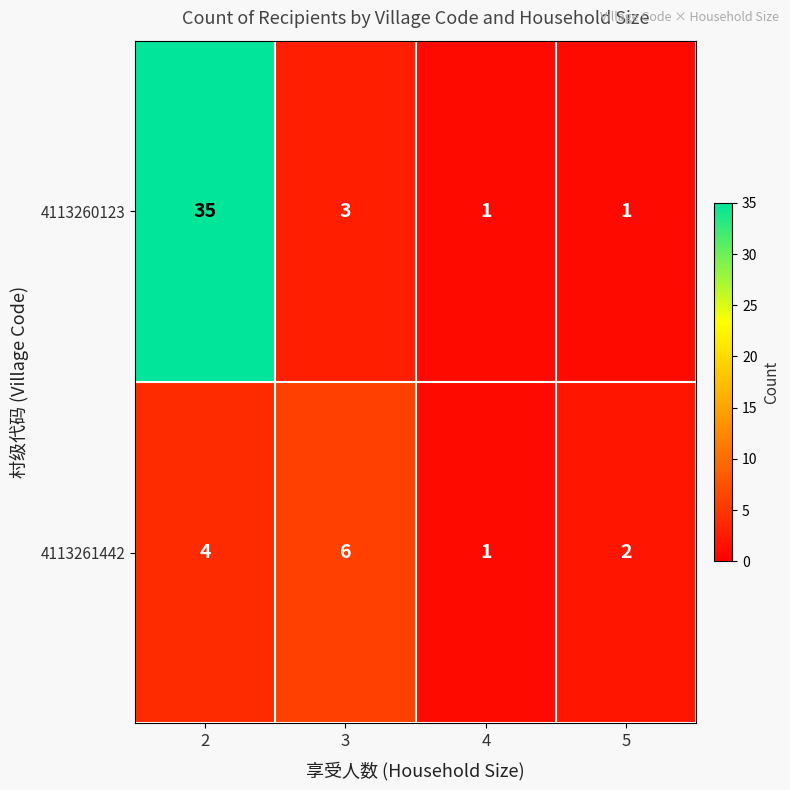

Which label corresponds to the largest value in the chart?

2